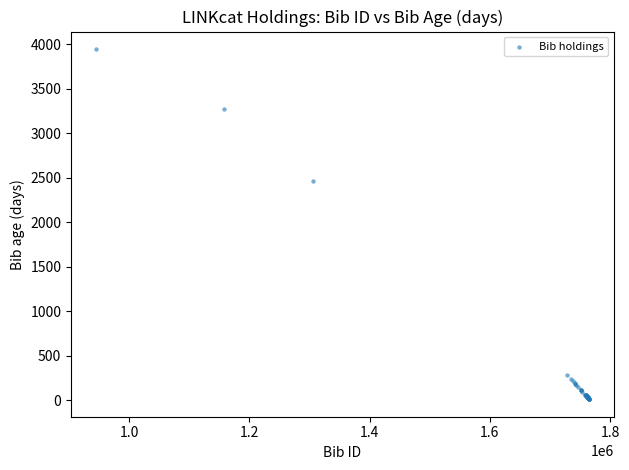

What Y value in the scatter plot is closest to 1978?

2468